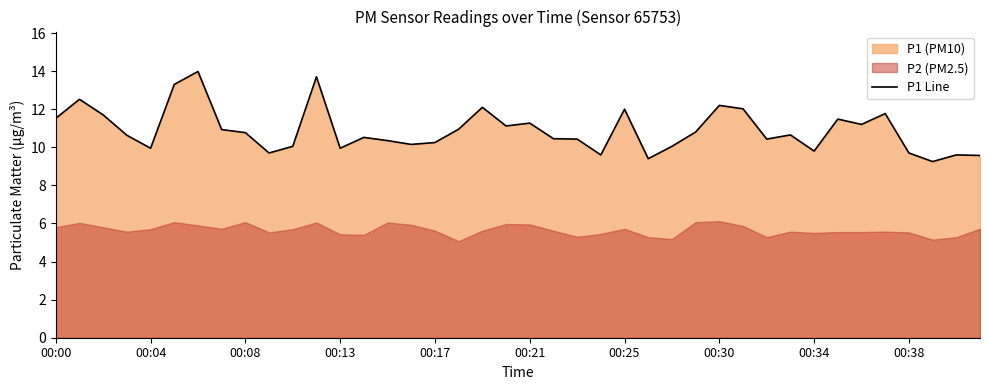

What is the highest value of the P1 Line series?

14.0